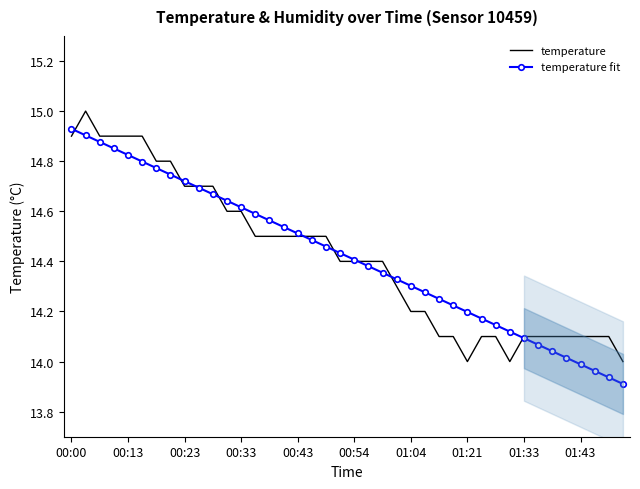

True or false: temperature has more than 2 points higher than both neighbors.

False